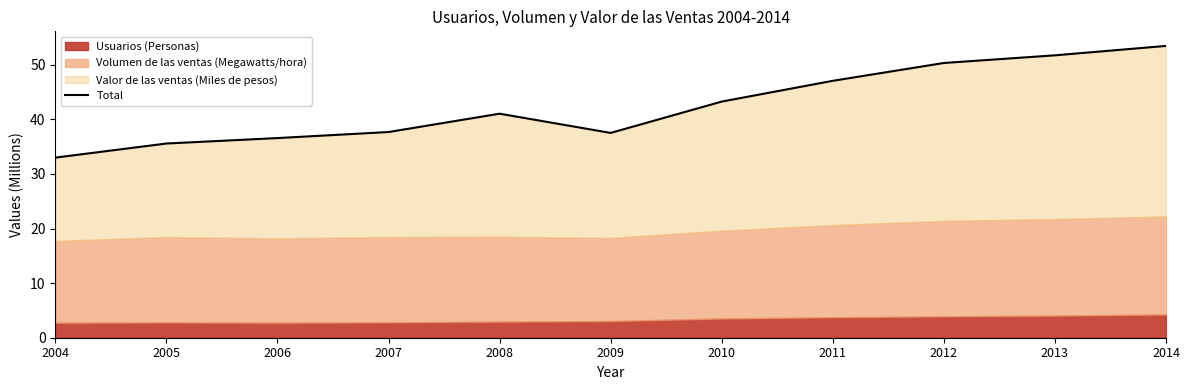

At which category does the data reach its first local valley?

2009